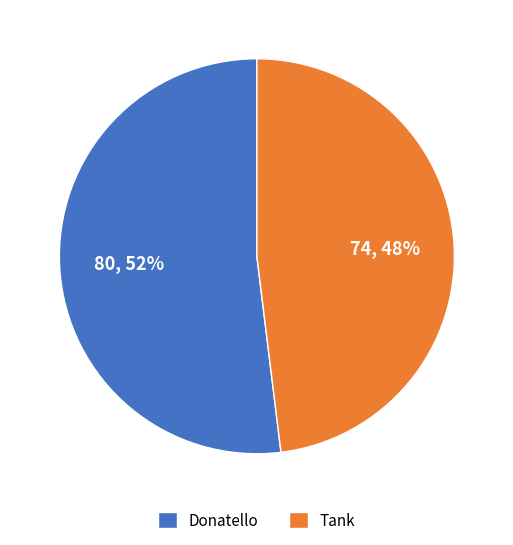

How many segments does this pie chart have?

2